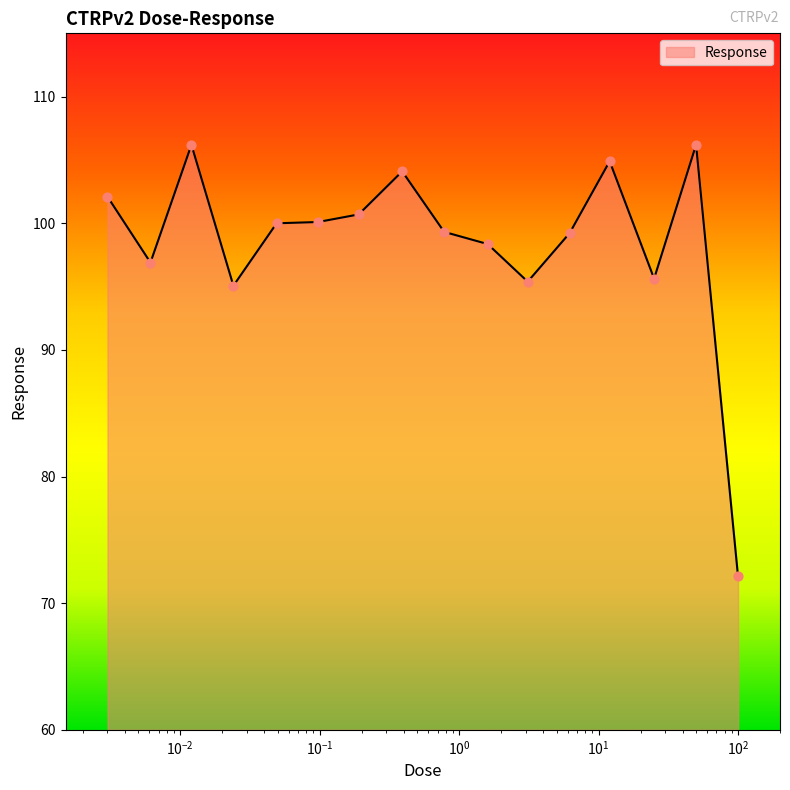

What is the minimum value shown in the chart?

72.1